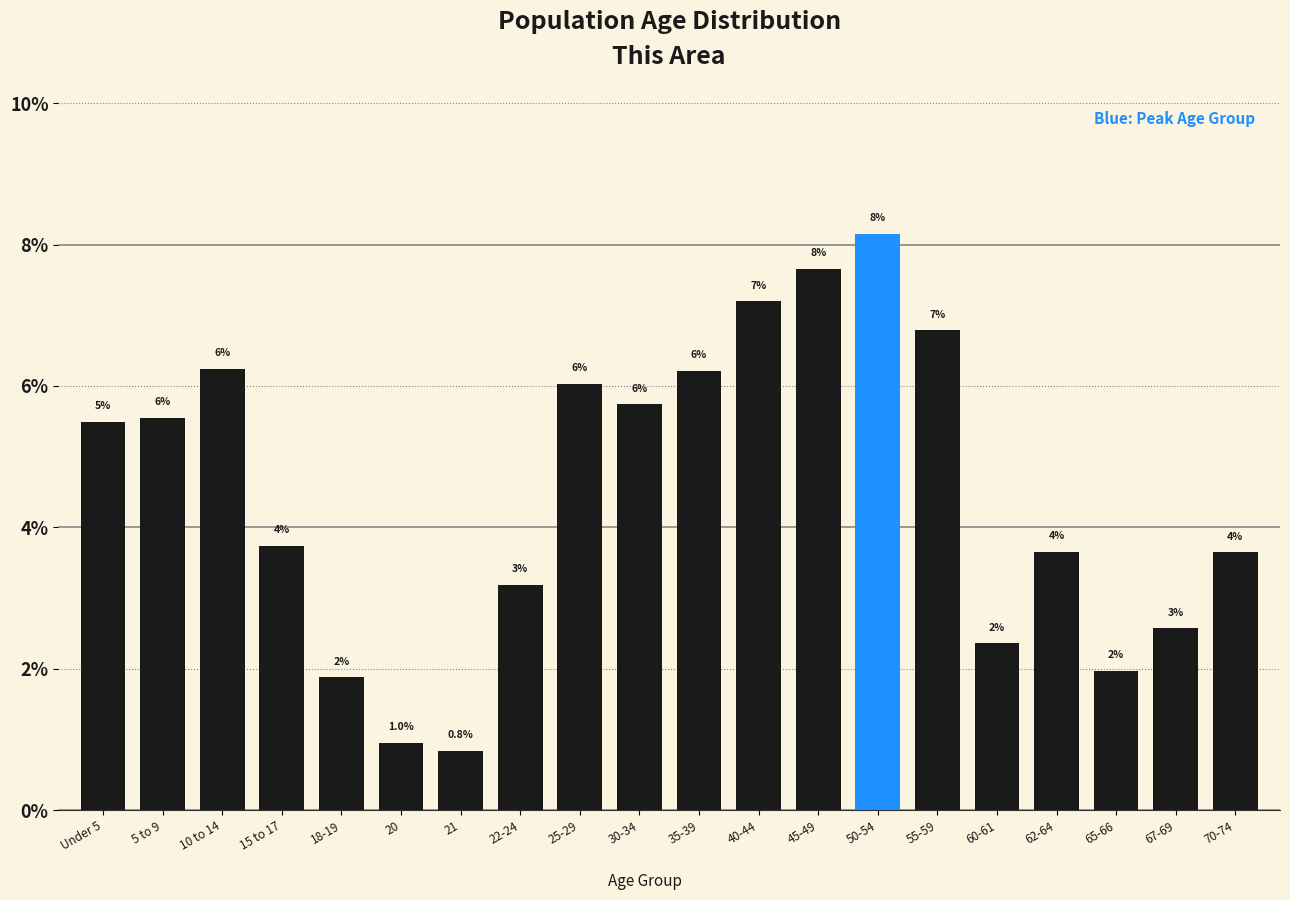

Where does the data first go above 5?

Under 5